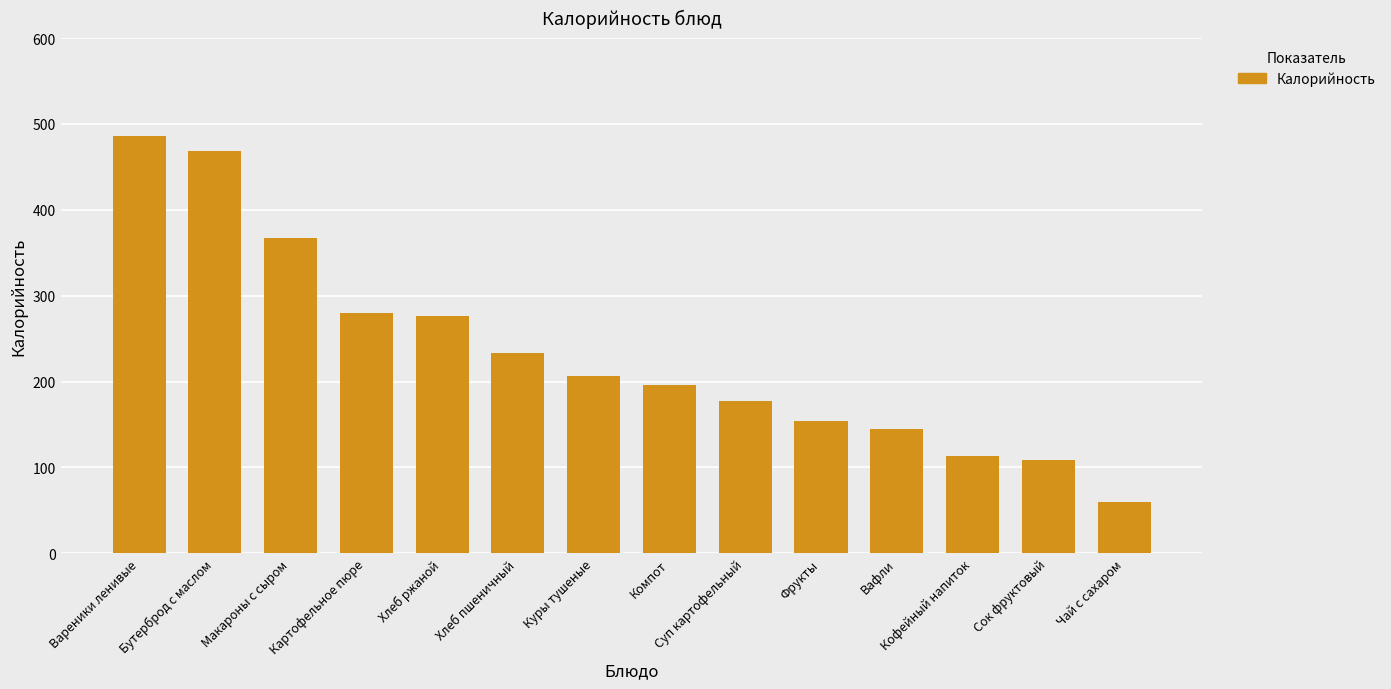

Is it true that the value at Хлеб пшеничный is 233.8?

True